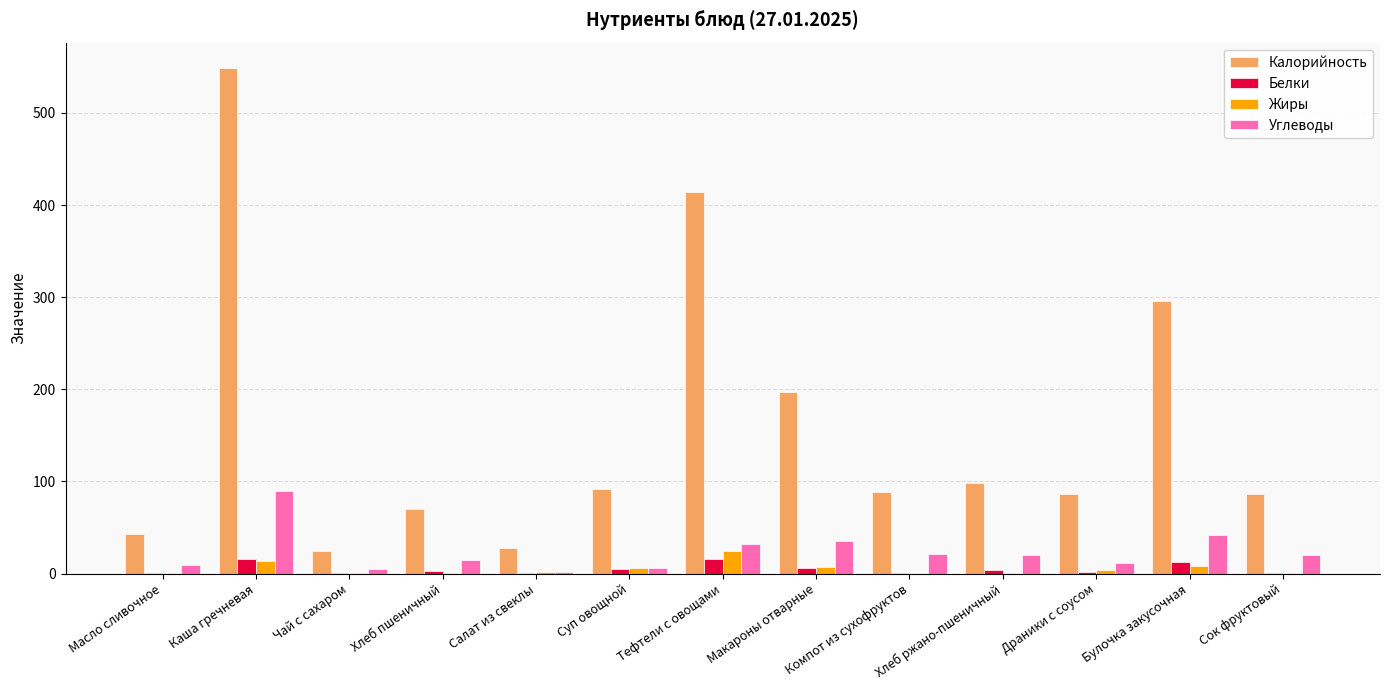

What is the total value across all series at Драники с соусом?

102.8